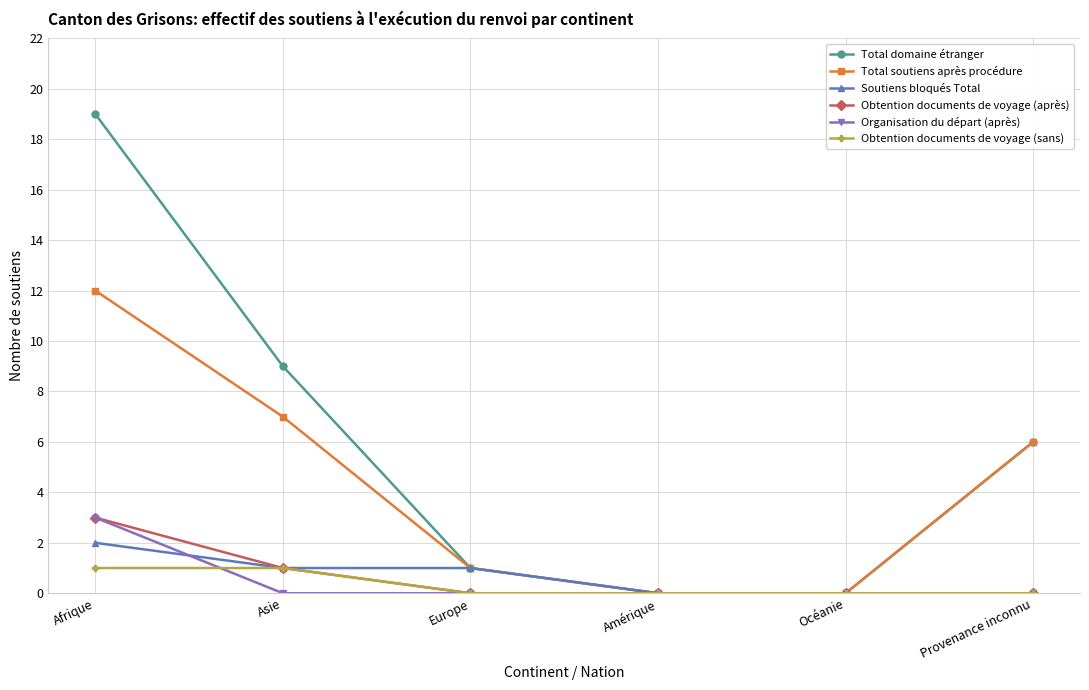

Which category has the highest value across all series?

Afrique